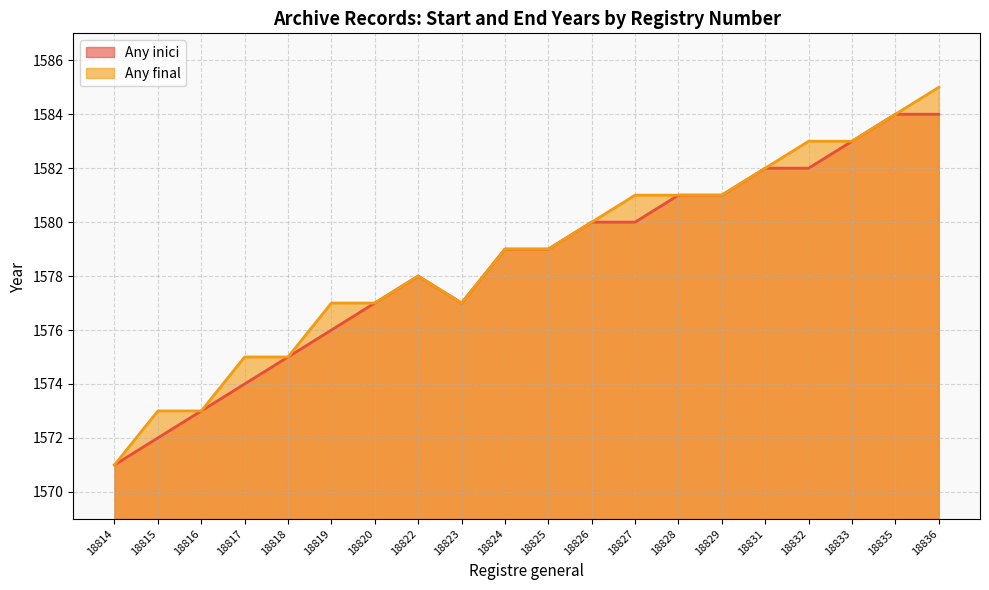

Which label corresponds to the largest value in the chart?

18836